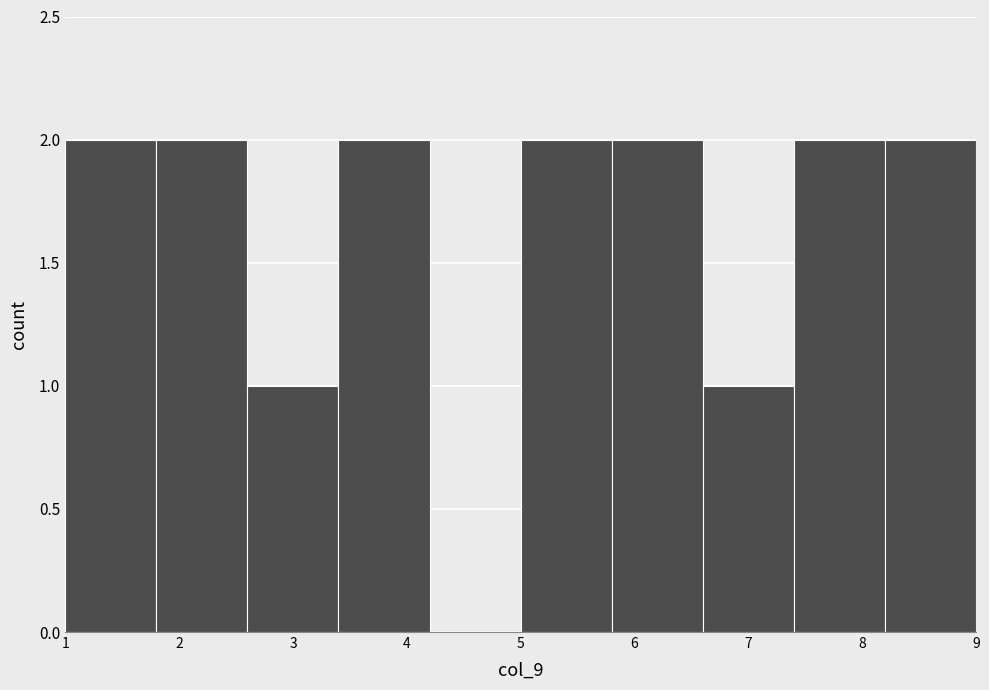

Reading left to right, transcribe this chart: for each bar, give the range it covers on the x-axis and its height. The values are not printed on the chart, so give them approximately, as read against the axis.

1.0 to 1.8: 2
1.8 to 2.6: 2
2.6 to 3.4: 1
3.4 to 4.2: 2
4.2 to 5.0: 0
5.0 to 5.8: 2
5.8 to 6.6: 2
6.6 to 7.4: 1
7.4 to 8.2: 2
8.2 to 9.0: 2